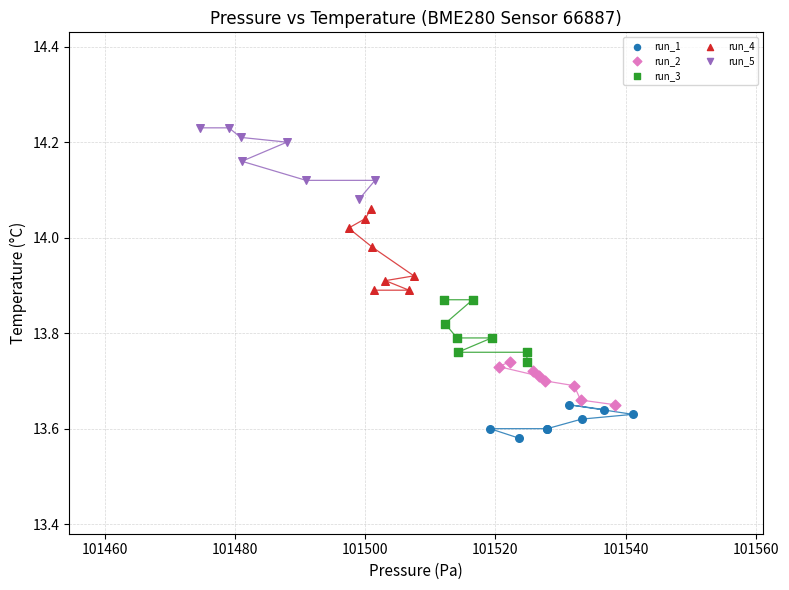

Which series contains the highest Y value?

run_5